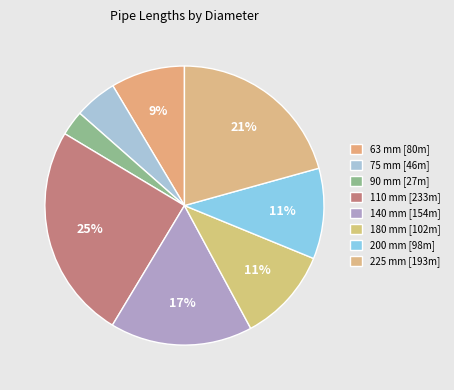

Does 110 mm represent more than half of the total?

No